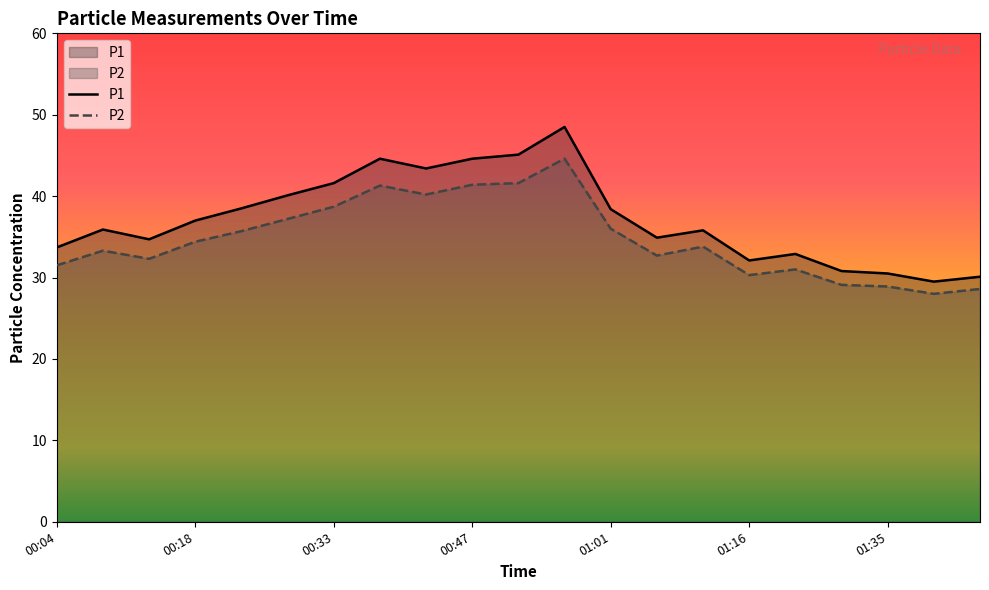

What position from the right is 00:23?

17